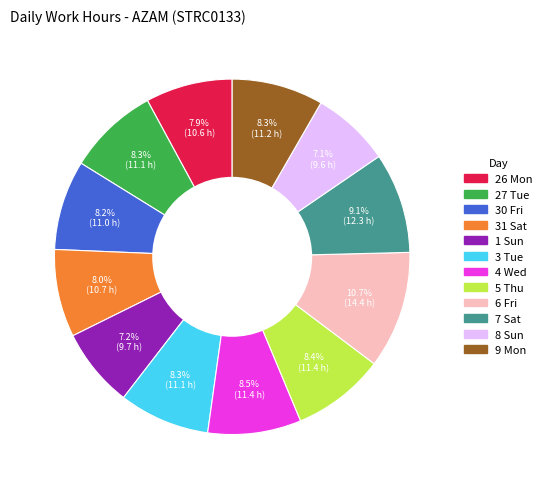

Does any single category account for the majority?

No